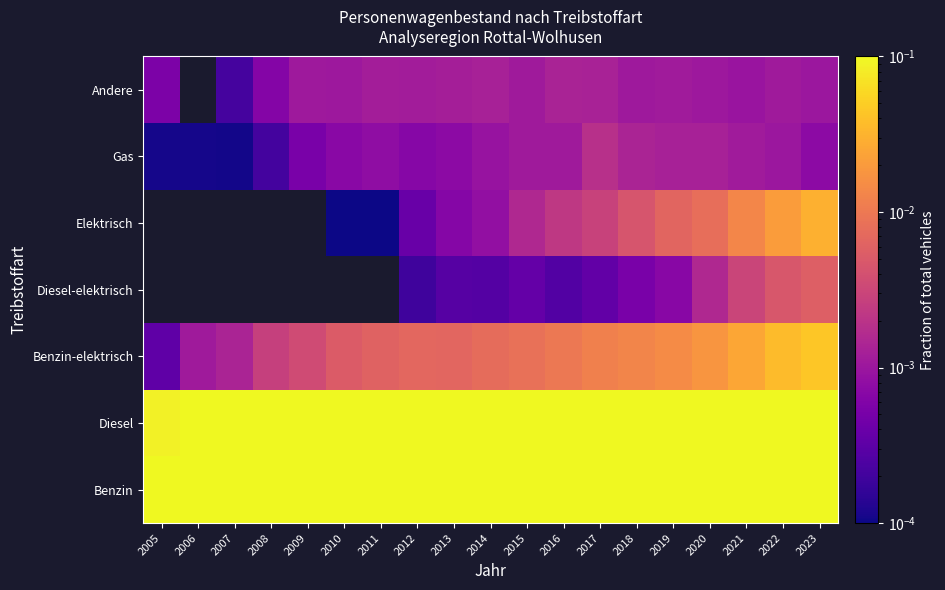

What is the spread (max minus min) of values at 2015?

0.7